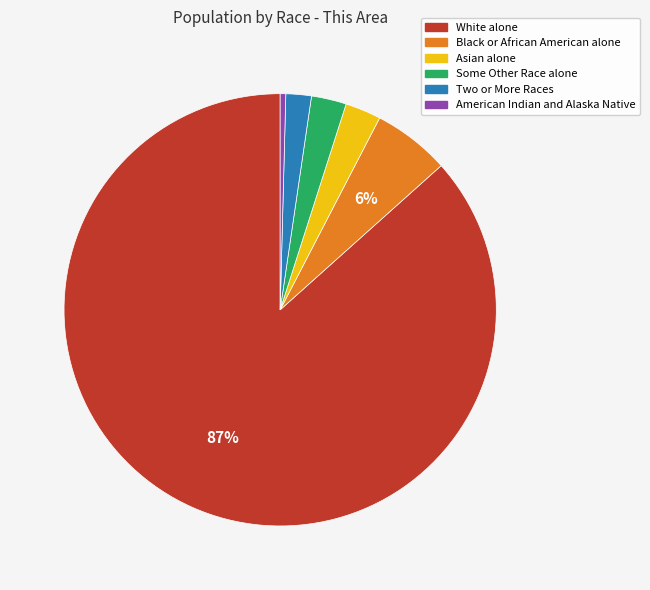

Is it true that Two or More Races is 2% of the pie?

True